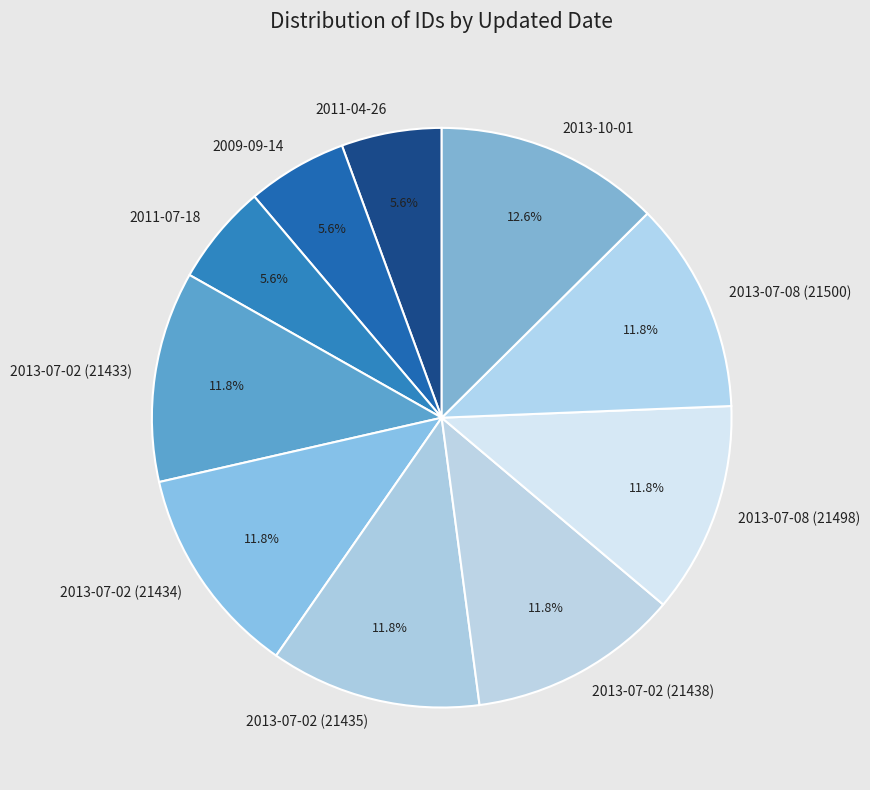

Is the sum of 2013-10-01 and 2009-09-14 greater than half?

No